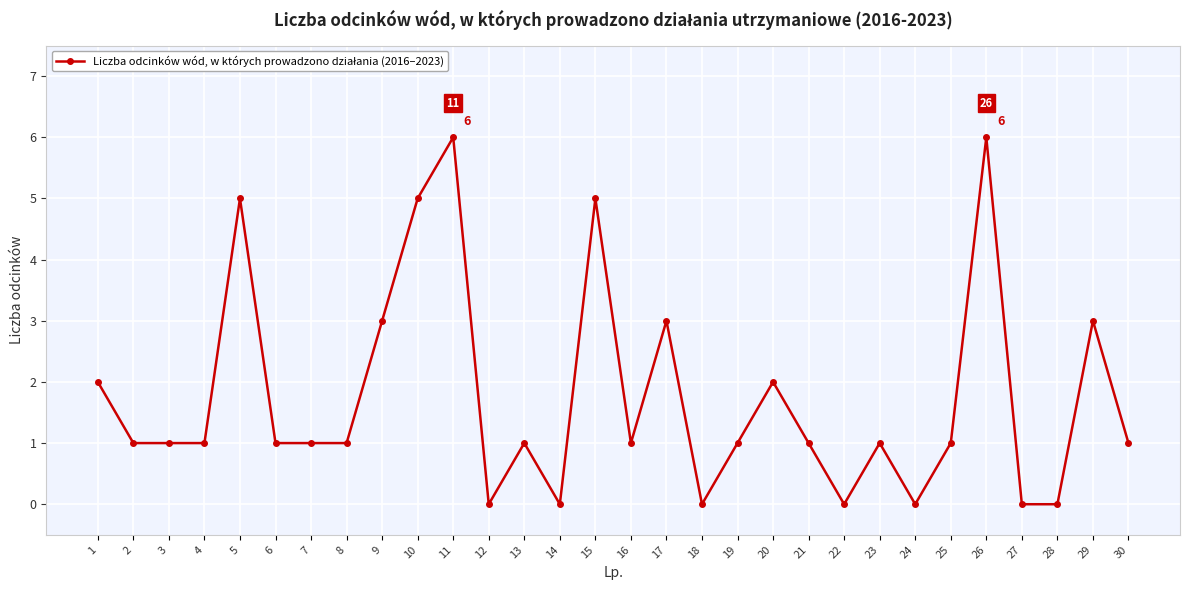

Is it true that the value at 7 is 1?

True